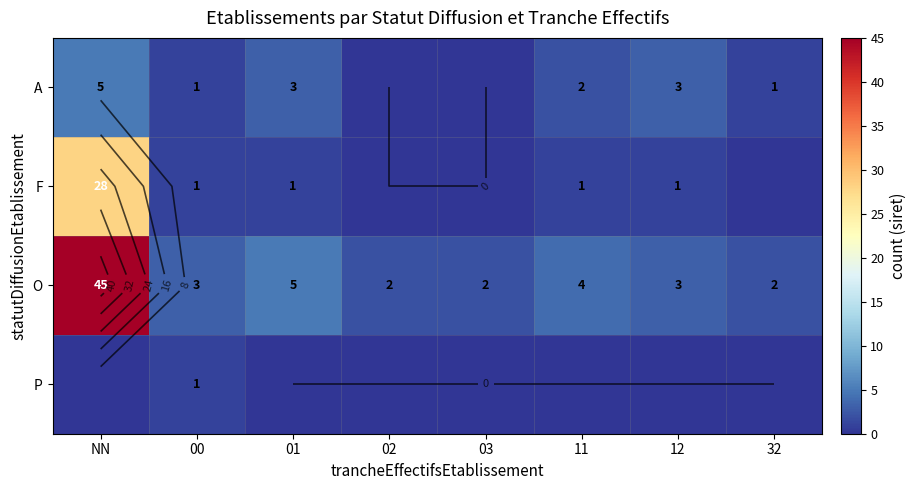

What is the sum of all A values?

15